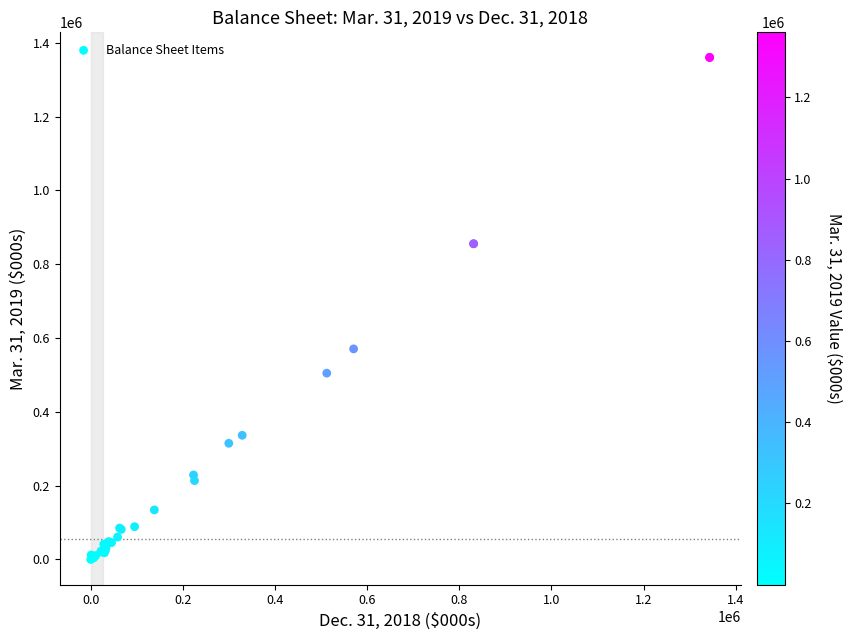

What Y value in the scatter plot is closest to 680113?

570540